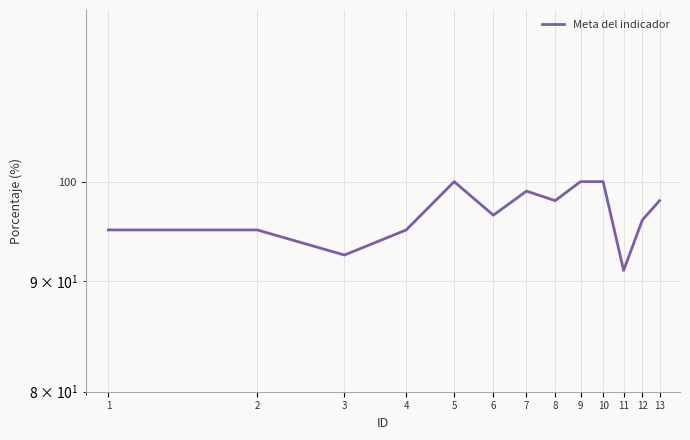

How many data points does each series have?

13